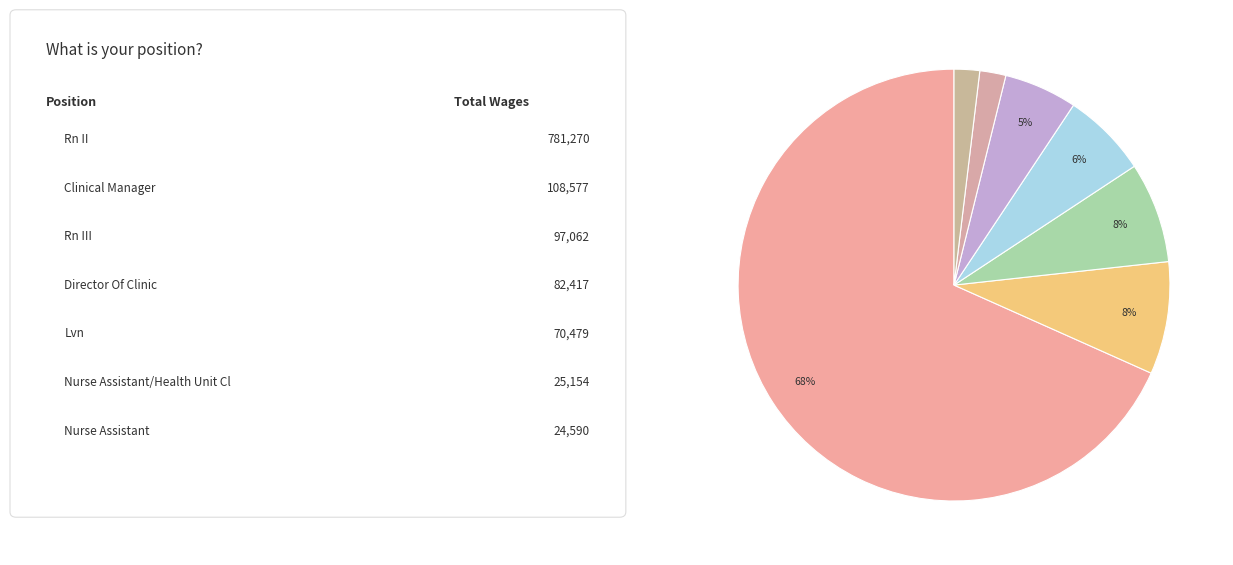

How many slices are in this pie chart?

7